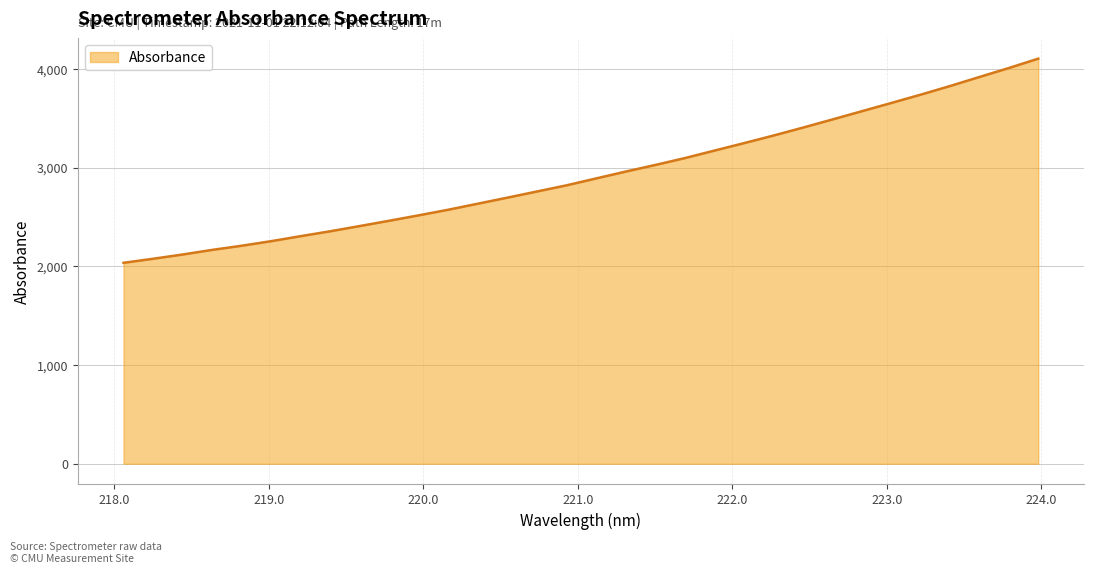

What is the smallest value displayed?

2035.2